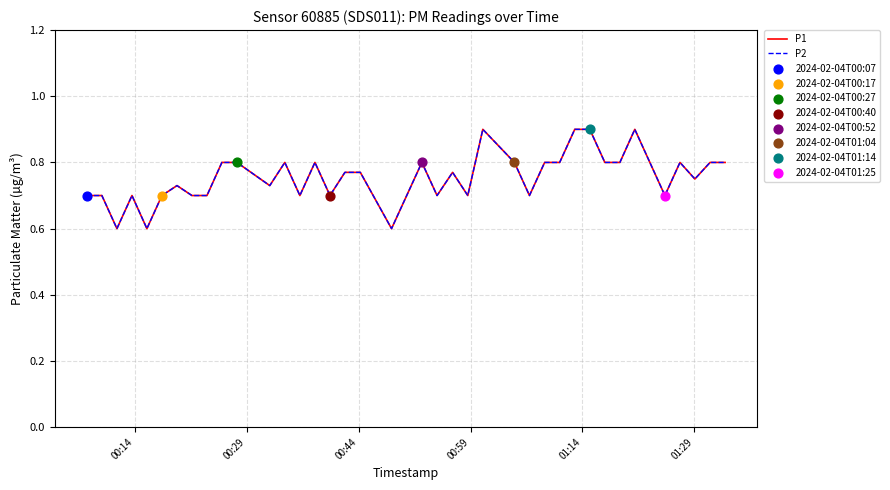

Does the chart have visible grid lines?

Yes